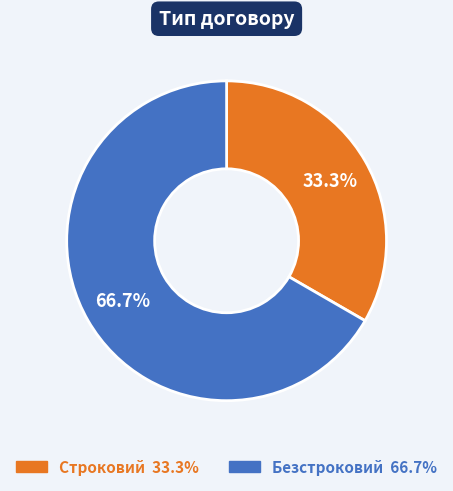

Combined, do Строковий and Безстроковий account for over 50%?

Yes